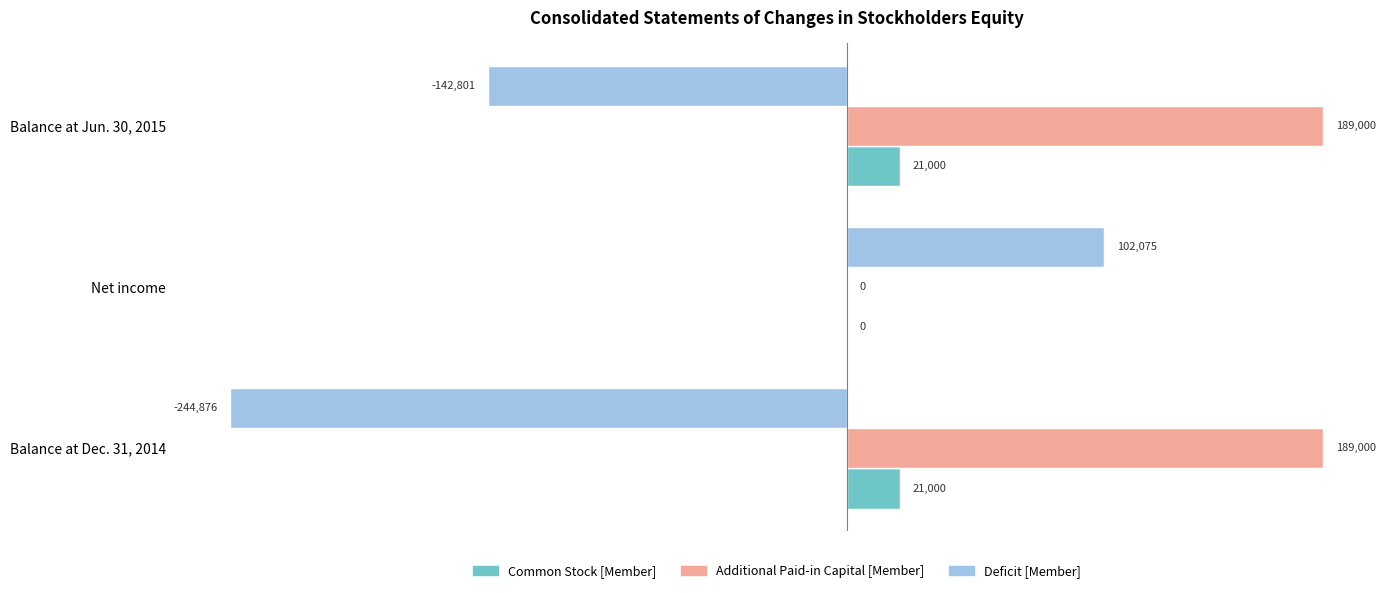

Between Balance at Dec. 31, 2014 and Net income, which series saw the biggest shift?

Deficit [Member]